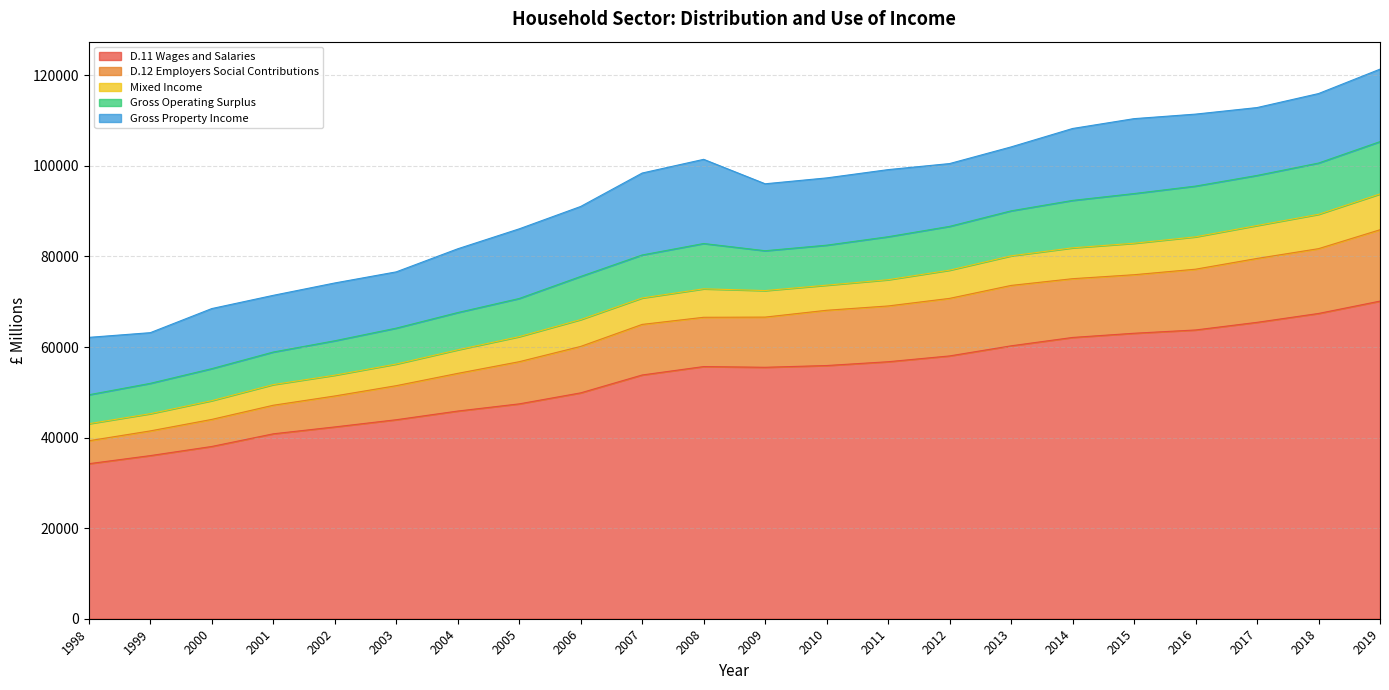

What is the total value across all series at 2004?

81687.0